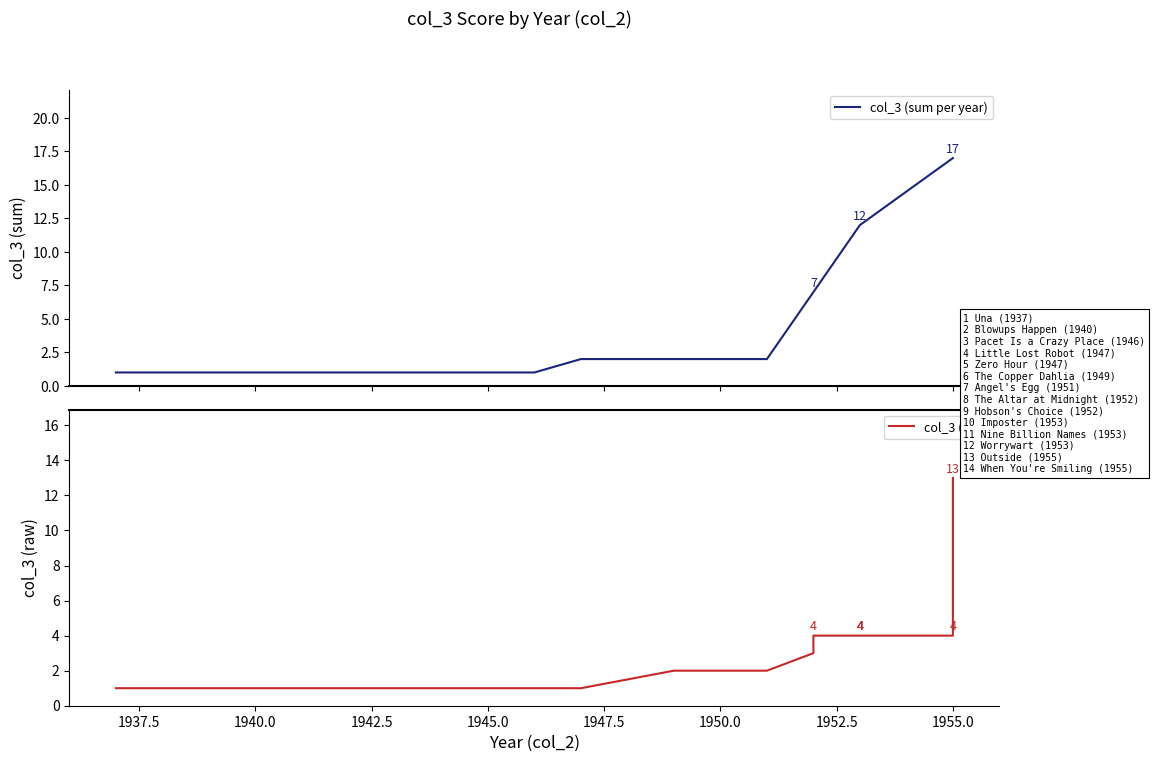

What is the sum of the values at 1937 and 1940?

2